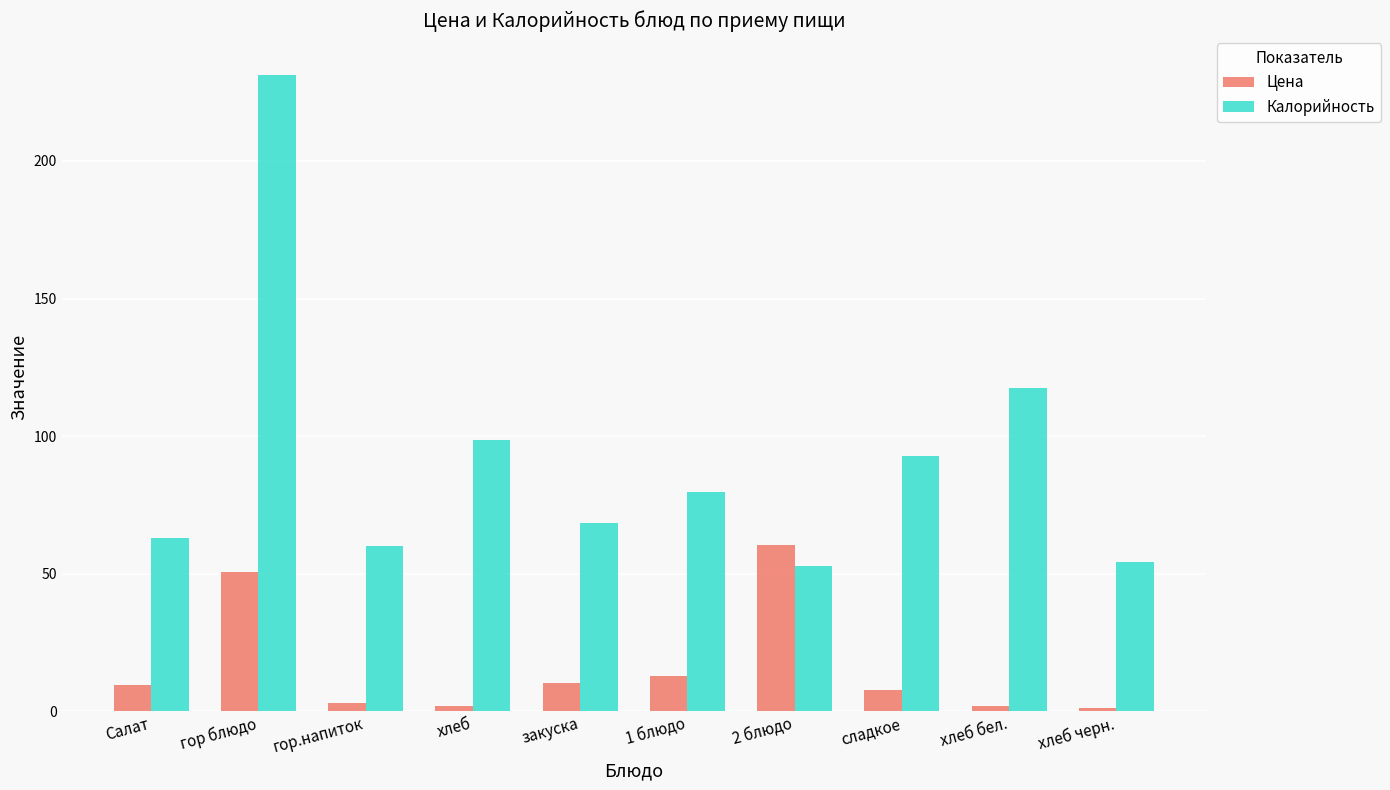

At which label is Цена closest to 30?

1 блюдо